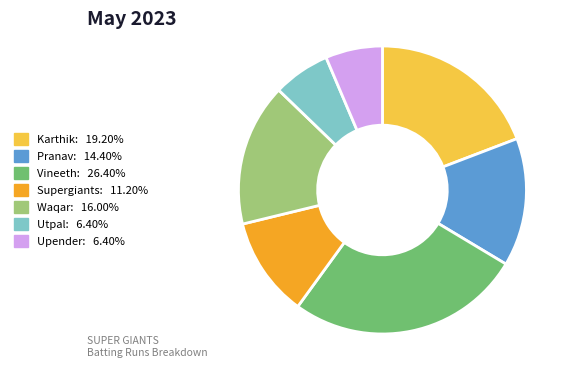

Is there any slice that represents more than half of the pie?

No